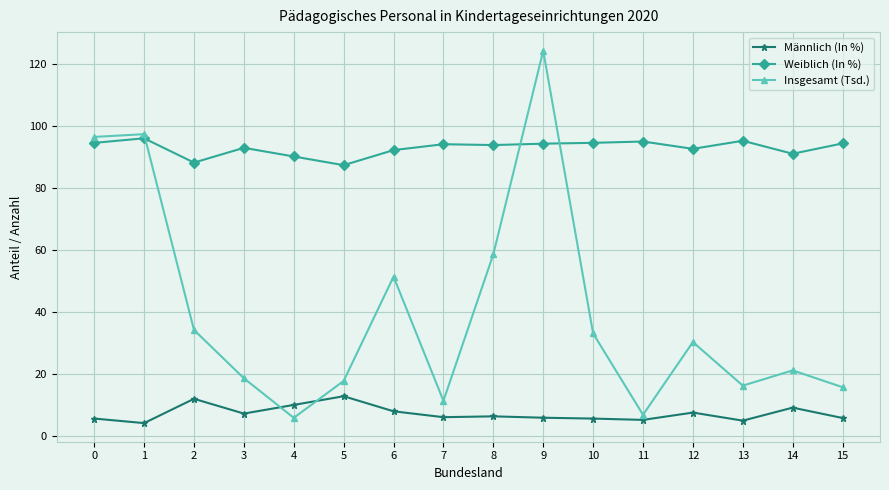

Which series has the largest total across all categories?

Weiblich (In %)